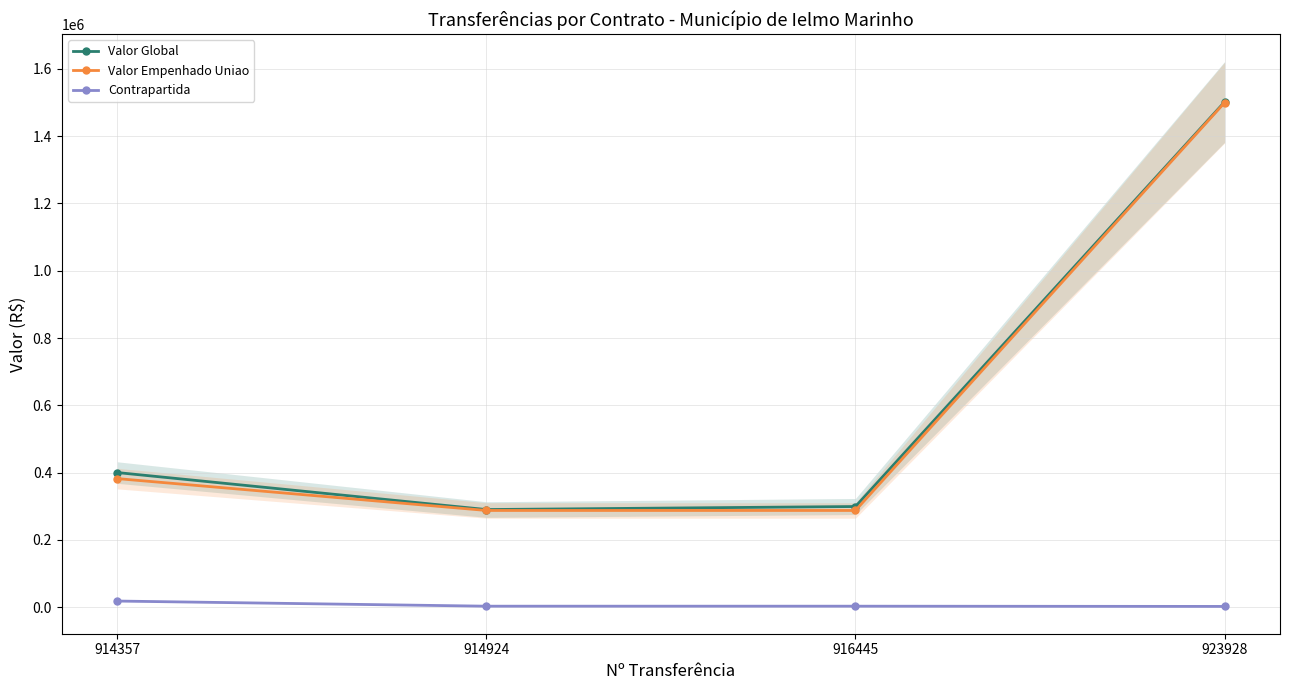

Which label corresponds to the largest value in the chart?

923928